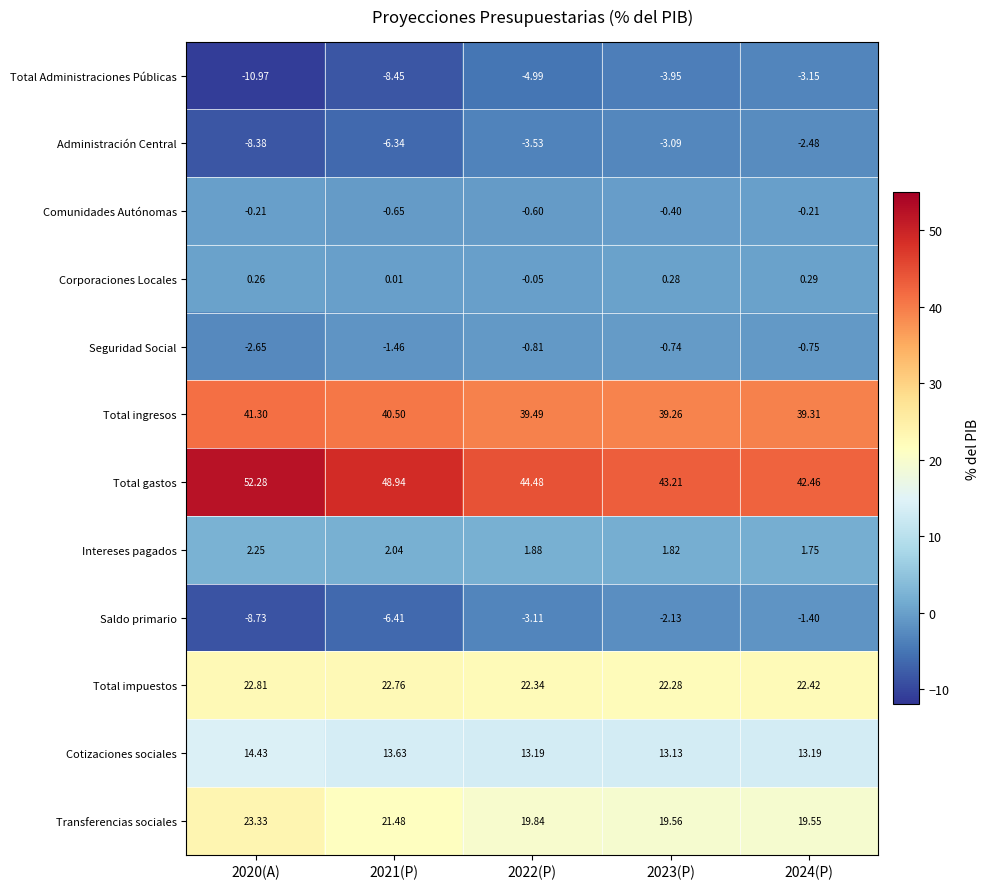

Between 2020(A) and 2024(P), which series saw the biggest shift?

Total gastos